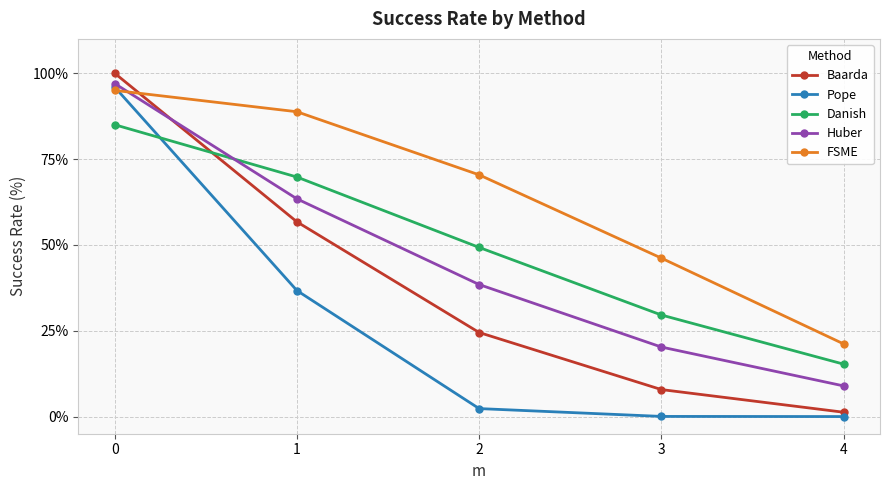

What is the difference between the Danish values at 4 and 3?

14.3